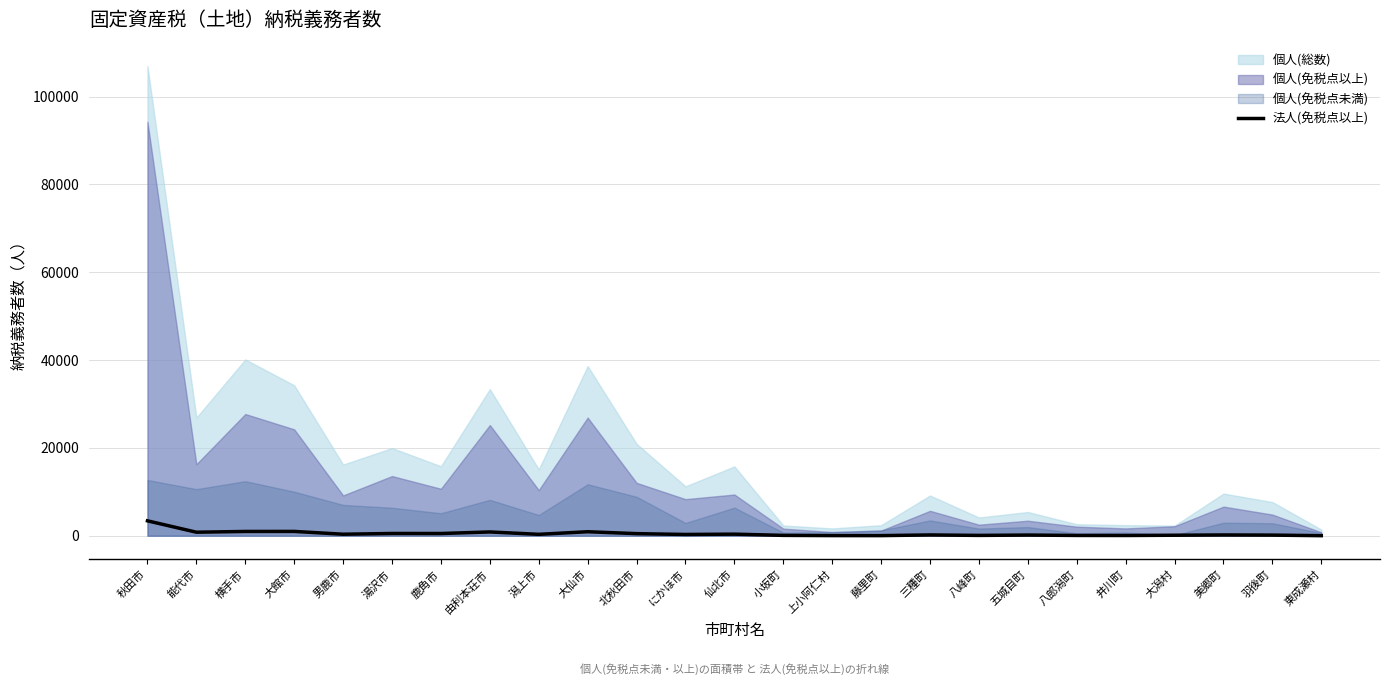

Which category has the highest value in the 法人(免税点以上) series?

秋田市